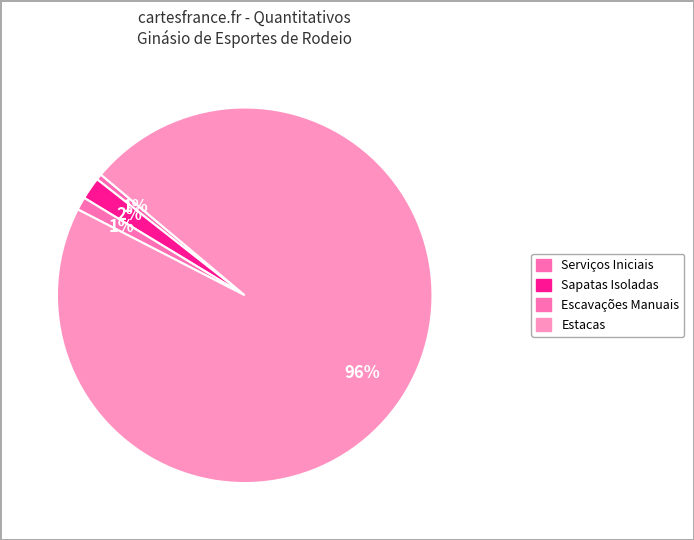

How many slices are in this pie chart?

4